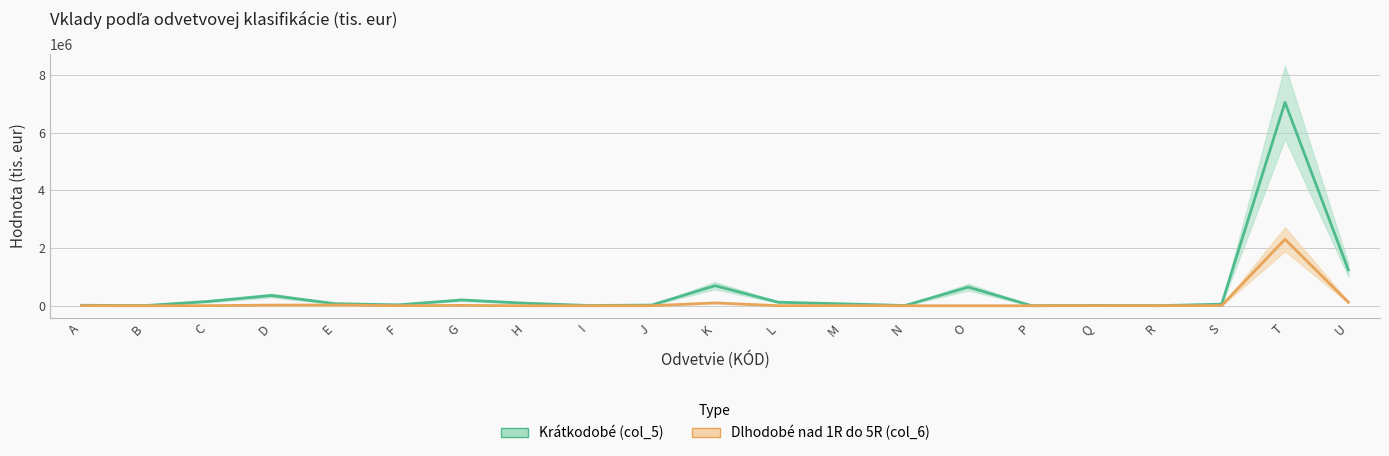

At how many categories does at least one series exceed 769998?

2